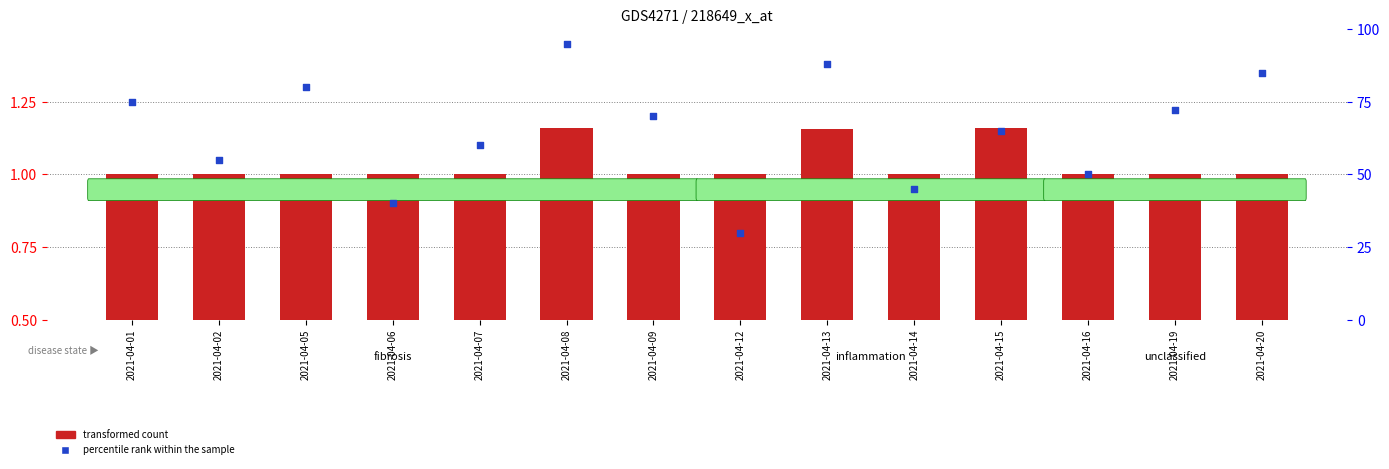

Is the value of percentile rank within the sample at 2021-04-19 greater than the value of transformed count at 2021-04-02?

Yes